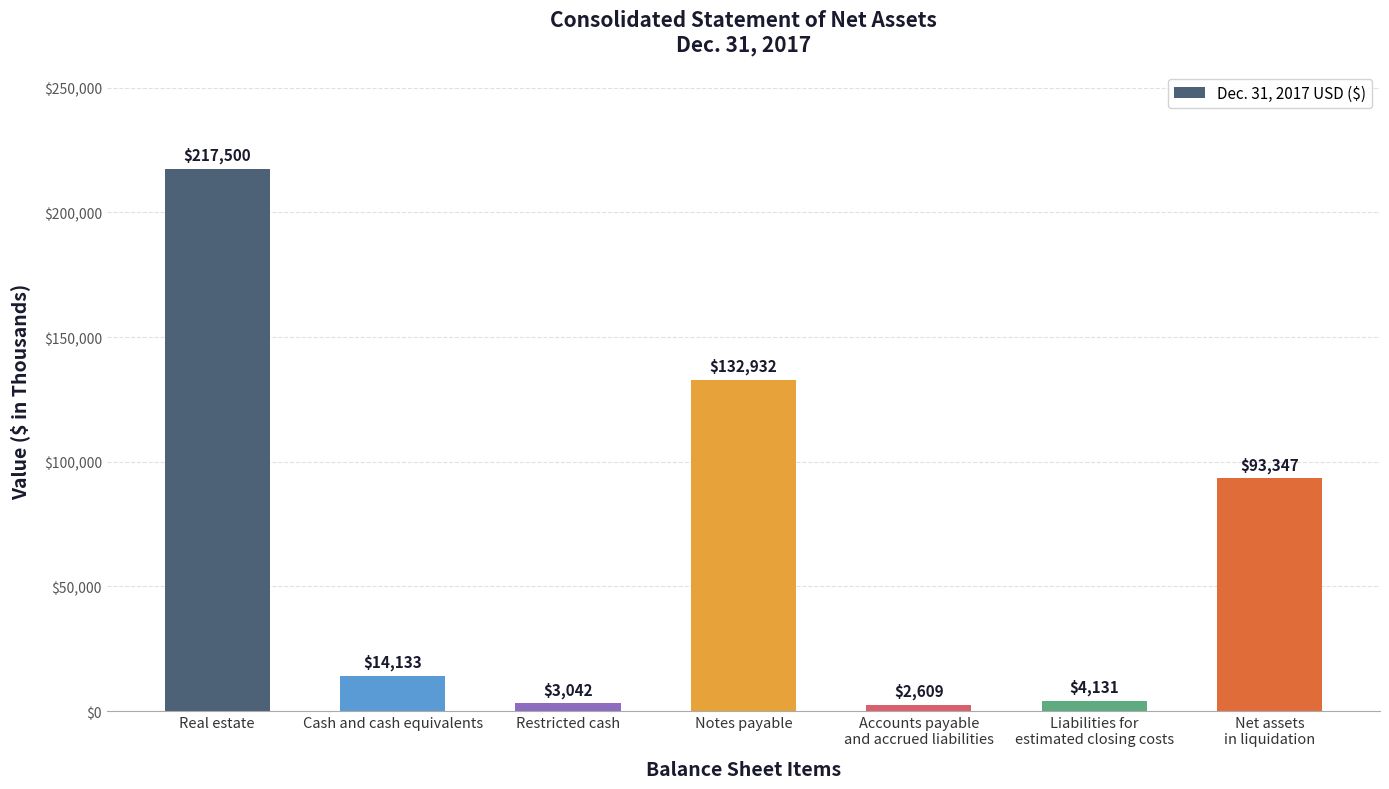

What is the average value?

66813